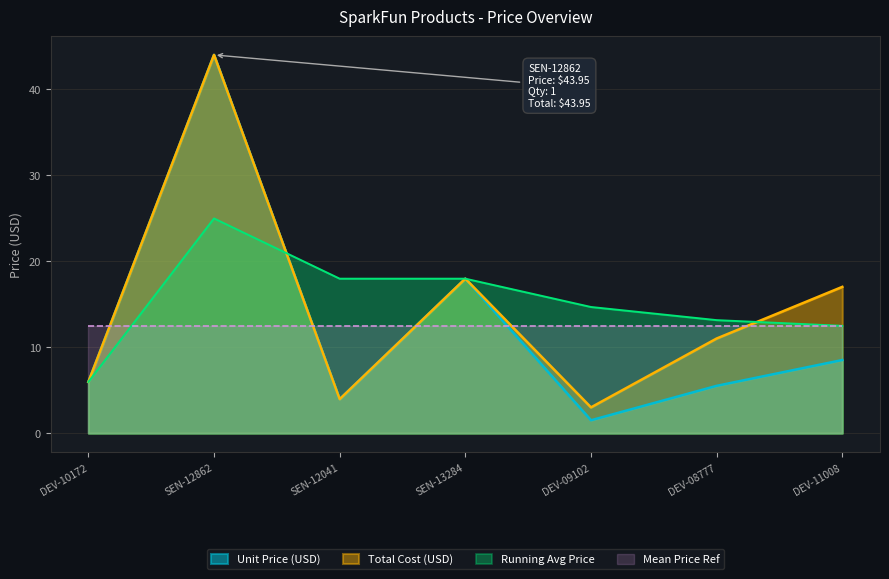

The value at SEN-12862 is 44.0. True or false?

True